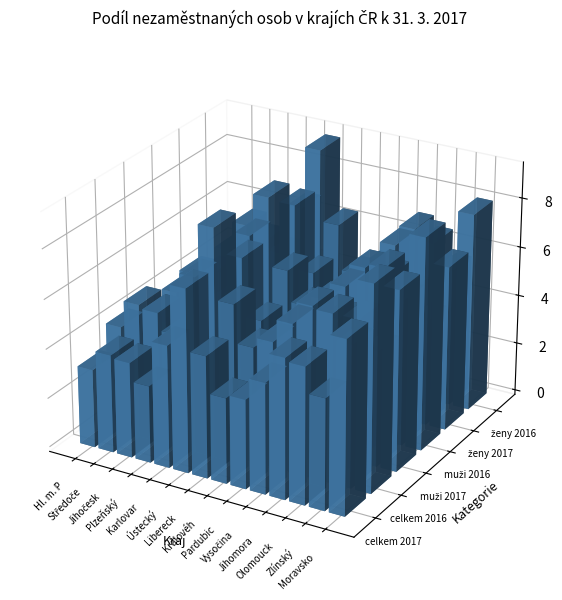

At how many categories does at least one series exceed 5?

6